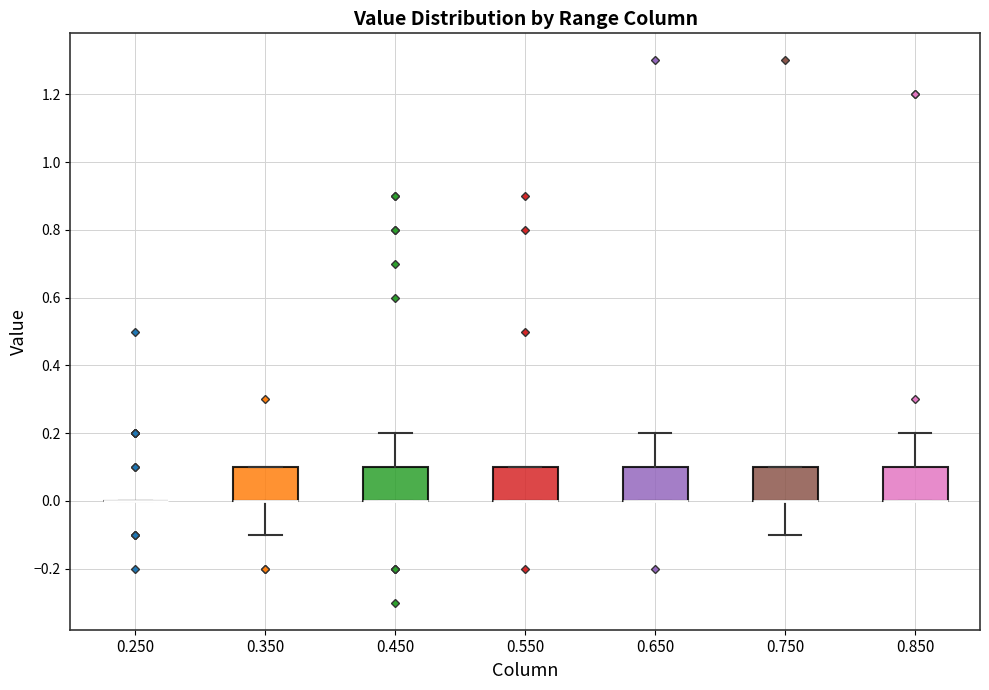

Reading left to right, transcribe this box plot: for each box, give where its median line is, the range the box spans, and where its two whiskers end, as read against the y-axis. The values are not printed on the chart, so give them approximately, as read against the axis.

0.250: box collapsed to a line at 0.0, whiskers 0.0 to 0.0
0.350: median 0.0 (drawn on the box's lower edge), box 0.0 to 0.1, whiskers -0.1 to 0.1
0.450: median 0.0 (drawn on the box's lower edge), box 0.0 to 0.1, whiskers 0.0 to 0.2
0.550: median 0.0 (drawn on the box's lower edge), box 0.0 to 0.1, whiskers 0.0 to 0.1
0.650: median 0.0 (drawn on the box's lower edge), box 0.0 to 0.1, whiskers 0.0 to 0.2
0.750: median 0.0 (drawn on the box's lower edge), box 0.0 to 0.1, whiskers -0.1 to 0.1
0.850: median 0.0 (drawn on the box's lower edge), box 0.0 to 0.1, whiskers 0.0 to 0.2